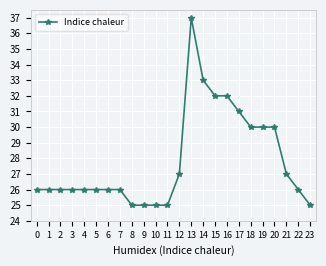

True or false: the data shows 17 at 9.

False